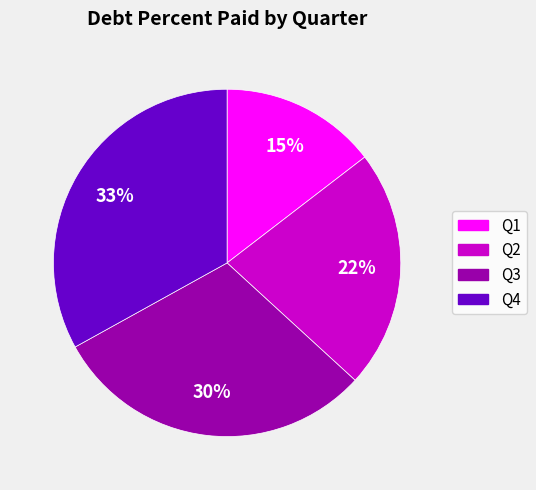

To the nearest percent, what is the combined percentage of Q3 and Q4?

63%